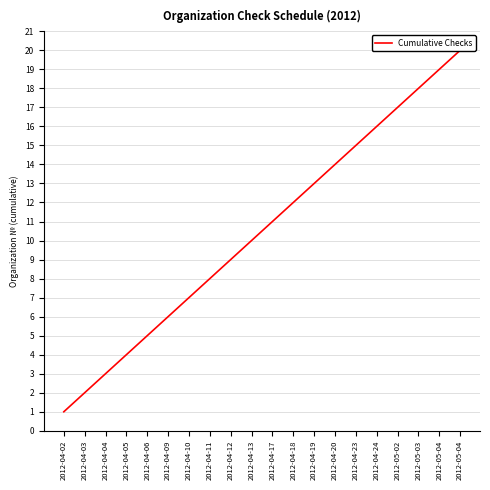

Which has a higher value, 2012-04-19 or 2012-04-13?

2012-04-19